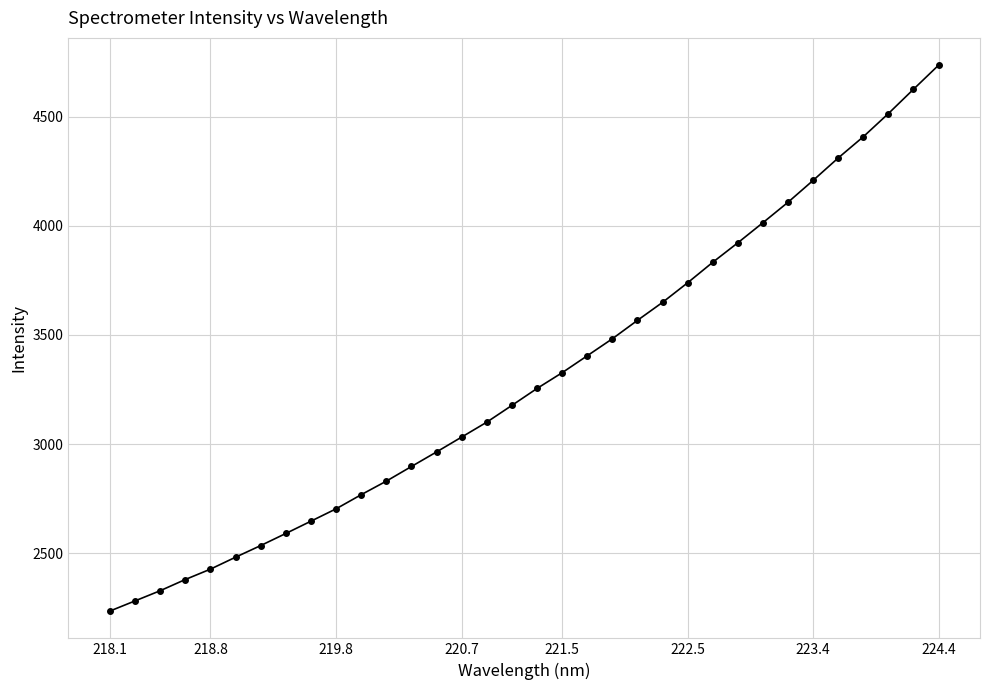

What is the difference between the maximum and minimum values?

2501.4